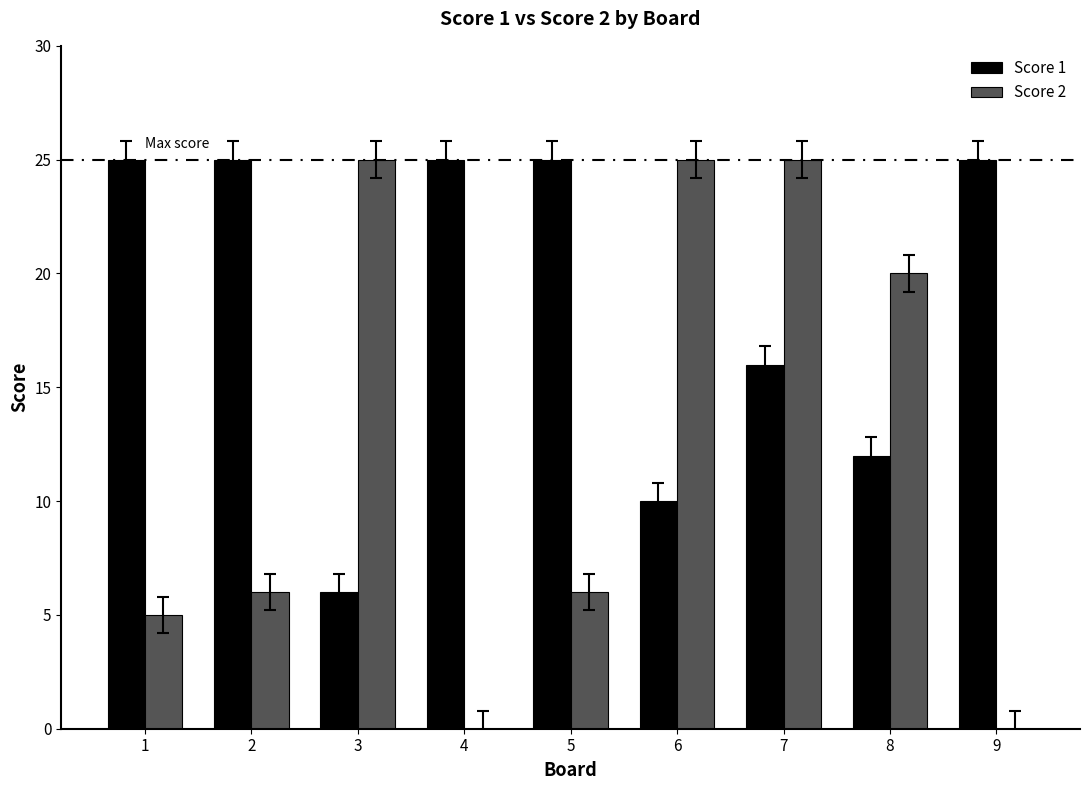

What is the highest value of the Score 1 series?

25